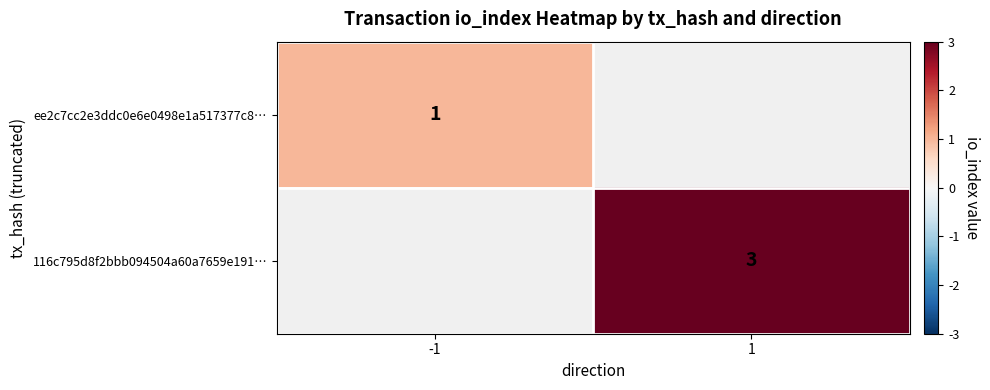

Which has a higher value, 1 or -1?

-1